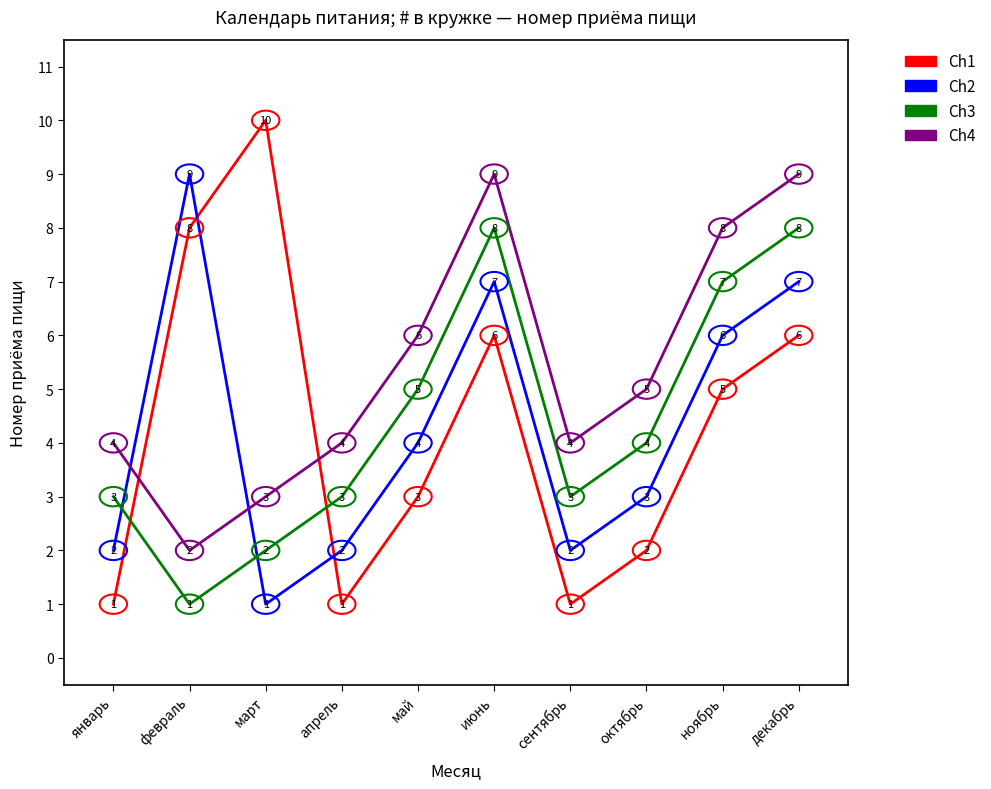

Is it true that Ch1 equals 4 at май?

False